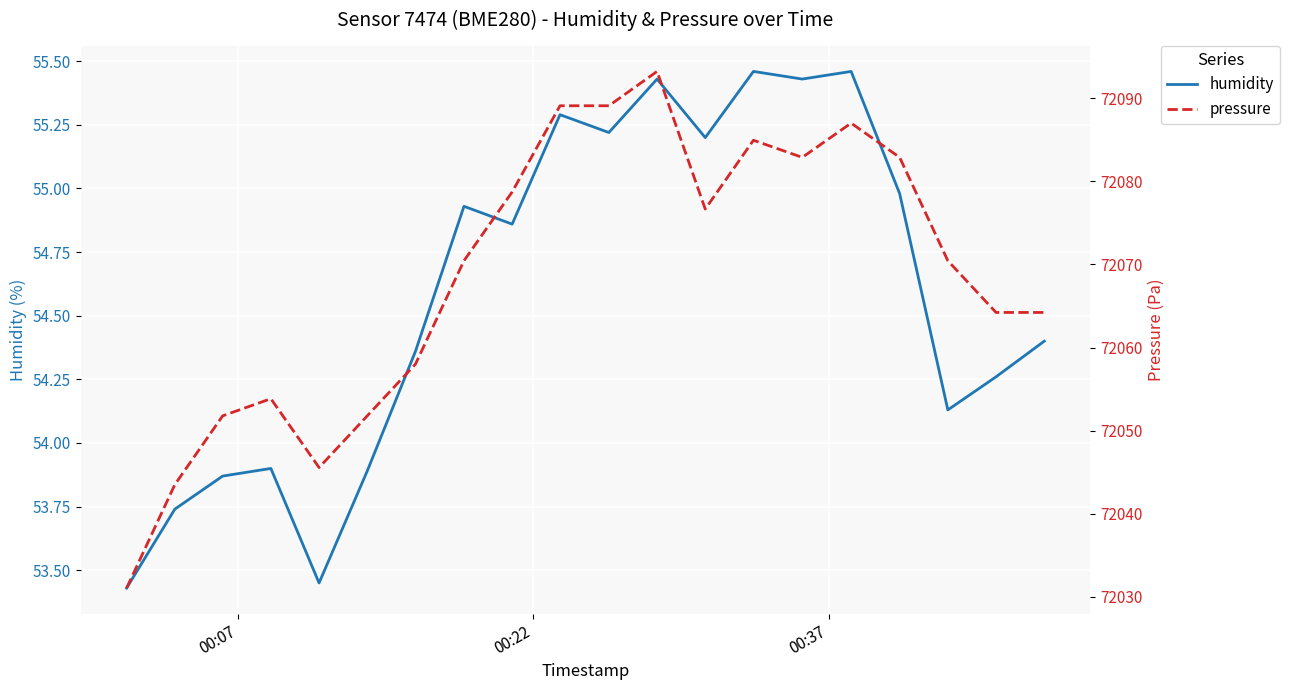

Reading left to right, extract all data points from this chart.

humidity: 53.4	53.7	53.9	53.9	53.5	53.9	54.4	54.9	54.9	55.3	55.2	55.4	55.2	55.5	55.4	55.5	55.0	54.1	54.3	54.4
pressure: 72031.1	72043.5	72051.8	72053.8	72045.6	72051.8	72058.0	72070.4	72078.7	72089.1	72089.1	72093.2	72076.7	72084.9	72082.9	72087.0	72082.9	72070.4	72064.2	72064.2